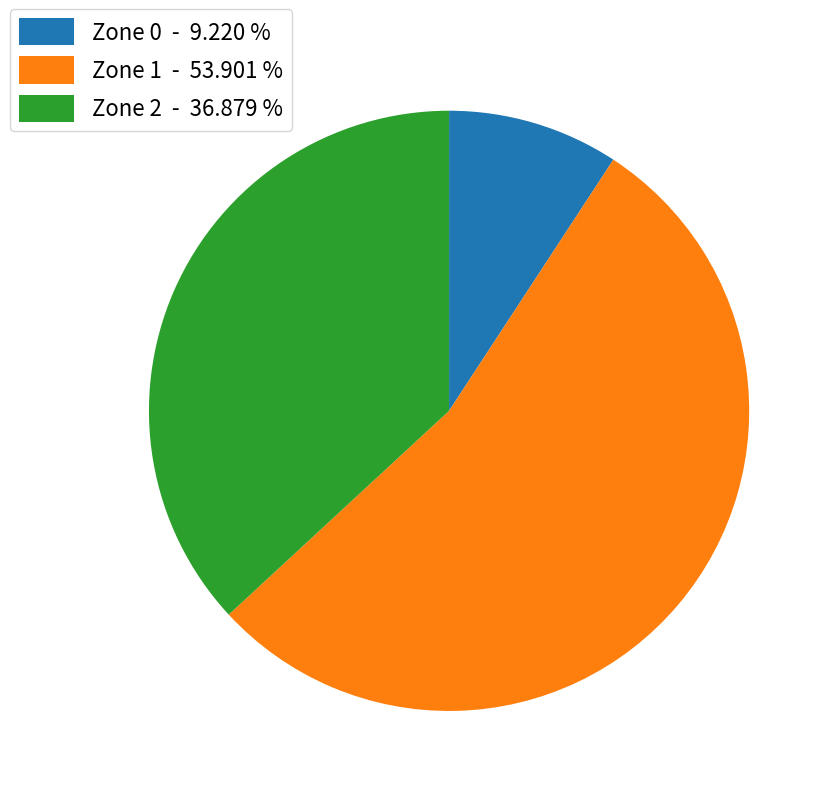

Do Zone 0 - 9.220 % and Zone 1 - 53.901 % together represent more than half of the pie?

Yes